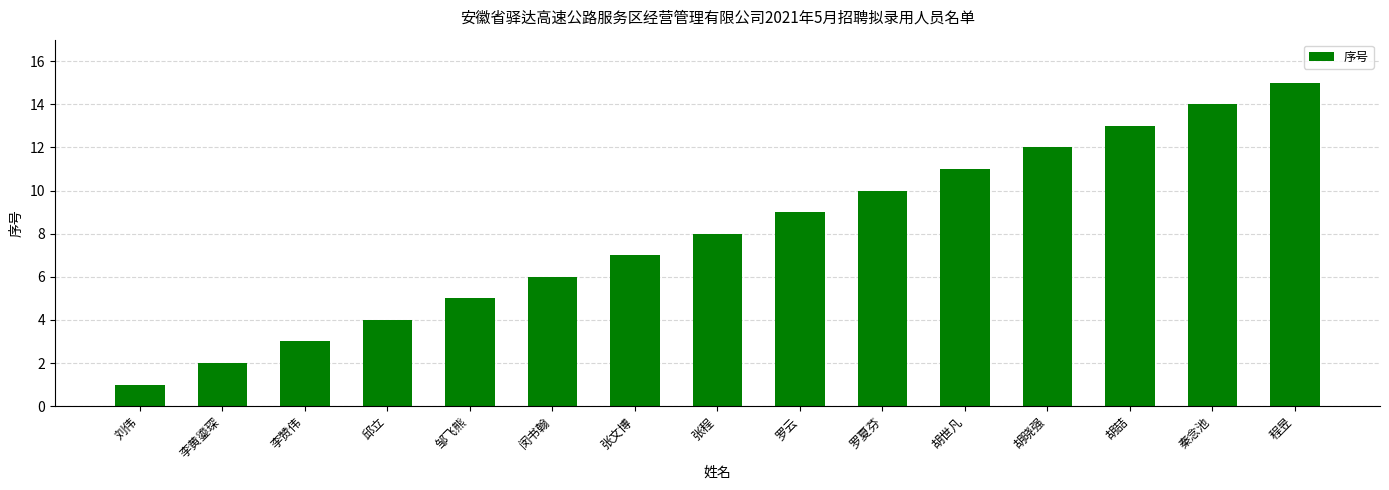

Reading right to left, what are all the values shown in this chart?

15	14	13	12	11	10	9	8	7	6	5	4	3	2	1